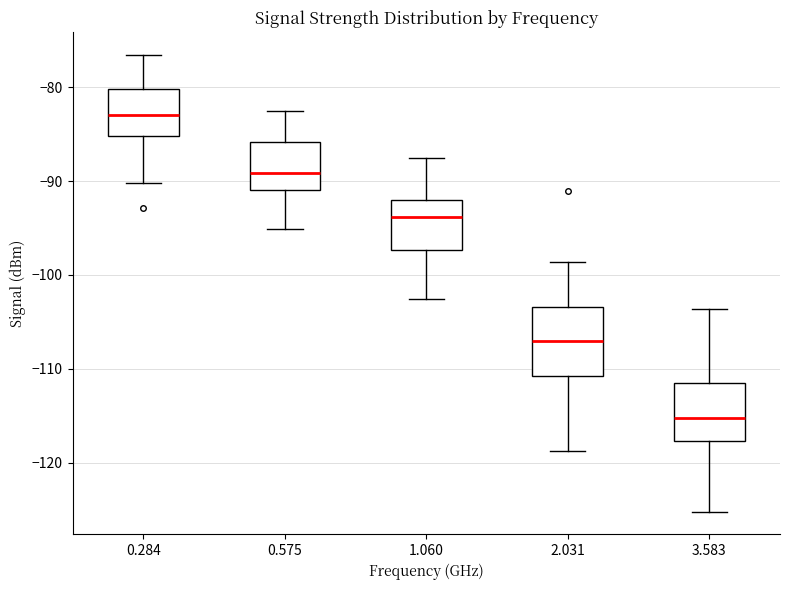

Reading left to right, read every box against the y-axis: the position of its median line, the range the box covers, and the ends of its whiskers. The values are not printed on the chart, so give them approximately, as read against the axis.

0.284: median -83, box -85 to -80, whiskers -90 to -77
0.575: median -89, box -91 to -86, whiskers -95 to -82
1.060: median -94, box -97 to -92, whiskers -103 to -87
2.031: median -107, box -111 to -103, whiskers -119 to -99
3.583: median -115, box -118 to -112, whiskers -125 to -104